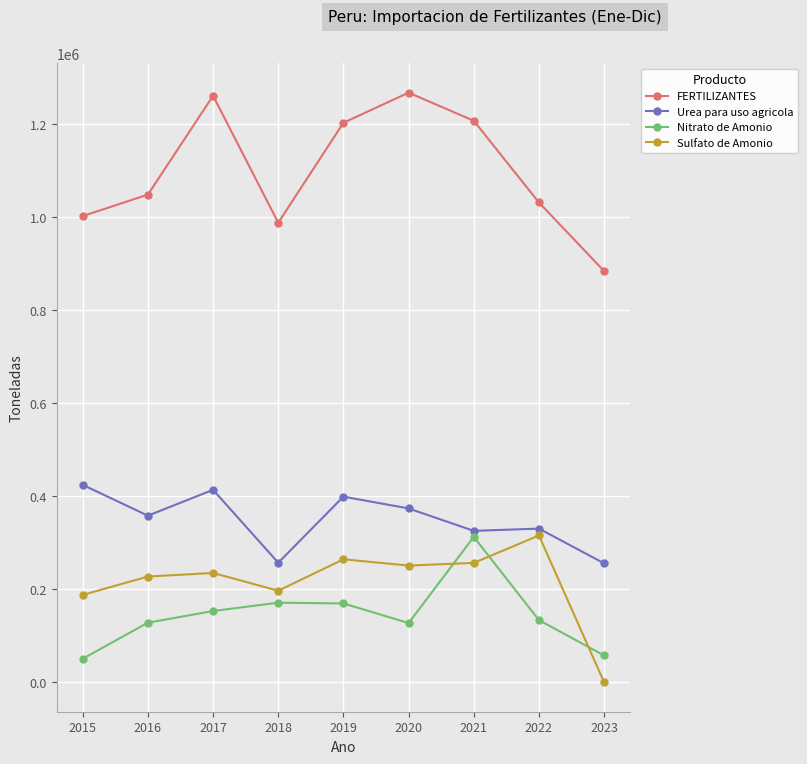

True or false: Sulfato de Amonio and Urea para uso agricola intersect in this chart.

False